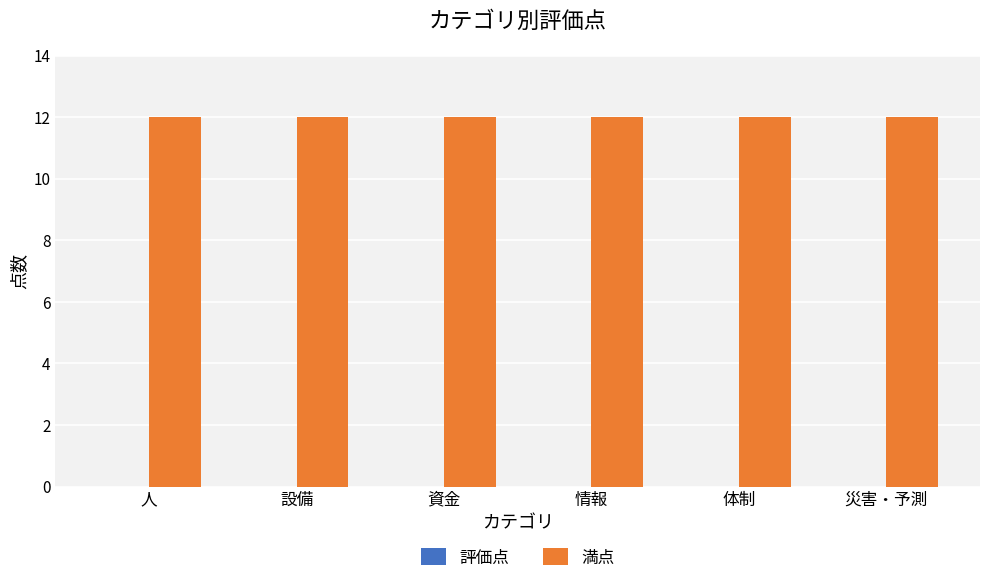

Reading left to right, transcribe all the data shown in this chart.

評価点: 0	0	0	0	0	0
満点: 12	12	12	12	12	12